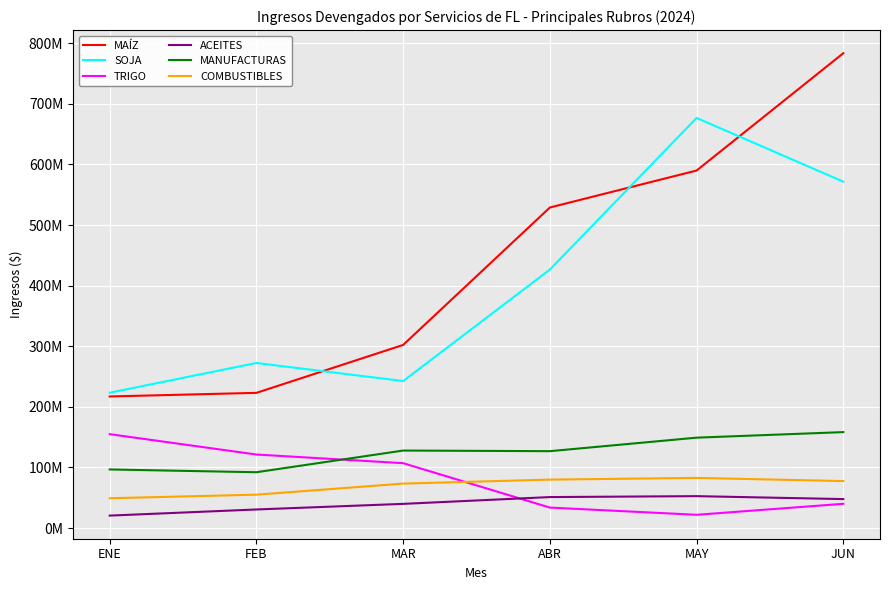

At which category does COMBUSTIBLES reach its first local peak?

MAY